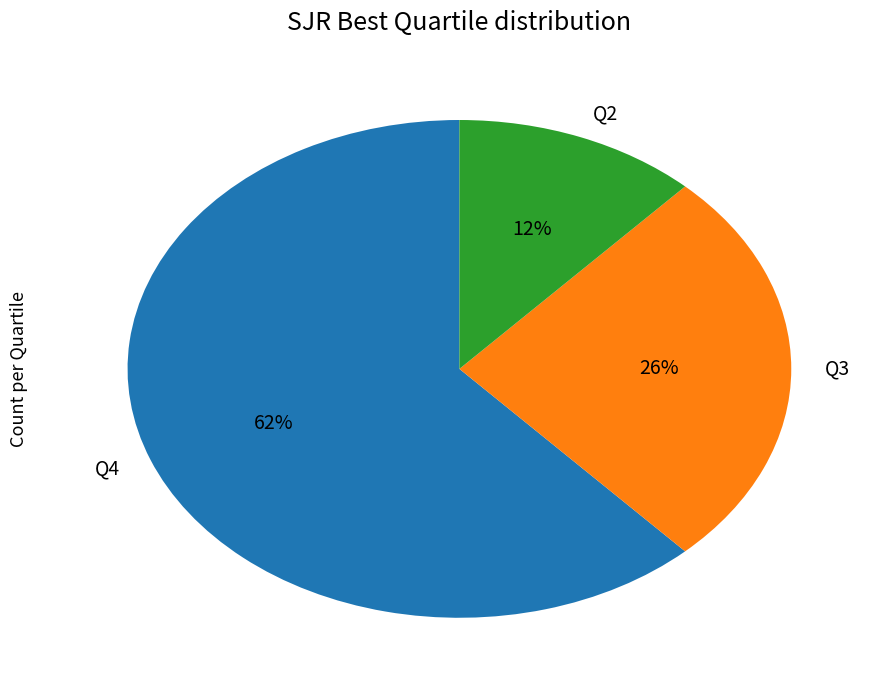

Count the number of slices in the pie.

3